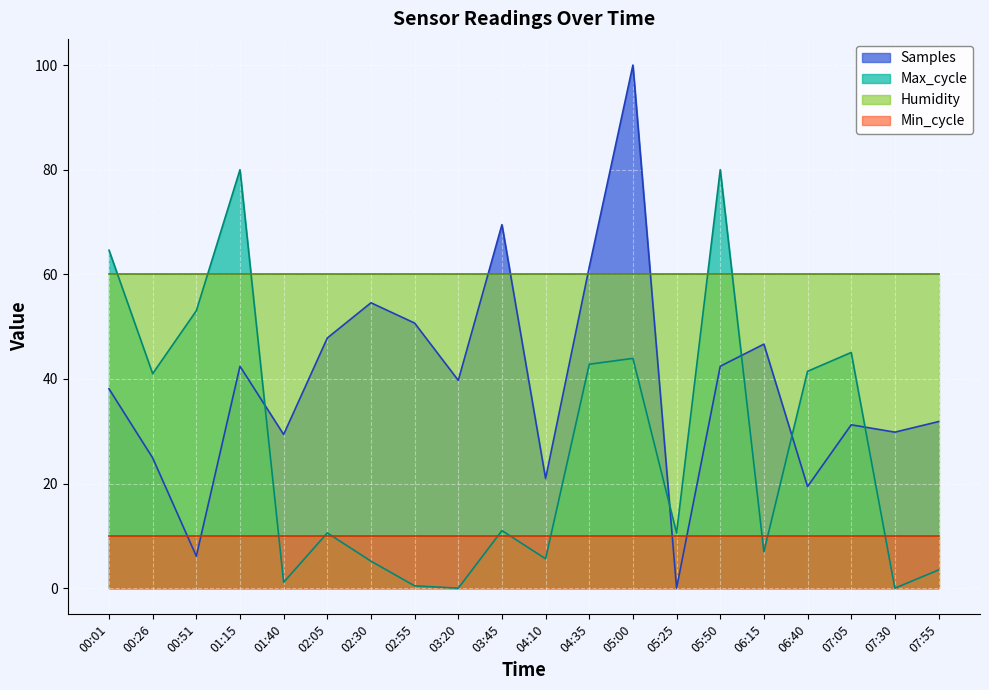

Read the Samples value at 03:45.

69.5